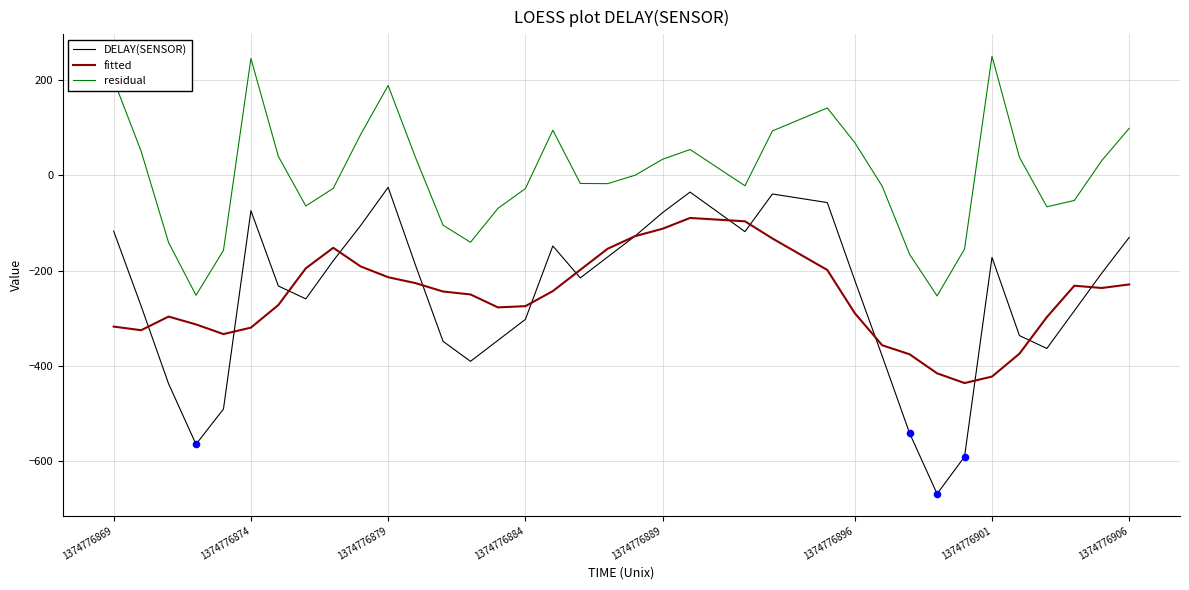

Which series has the widest spread of values?

DELAY(SENSOR)